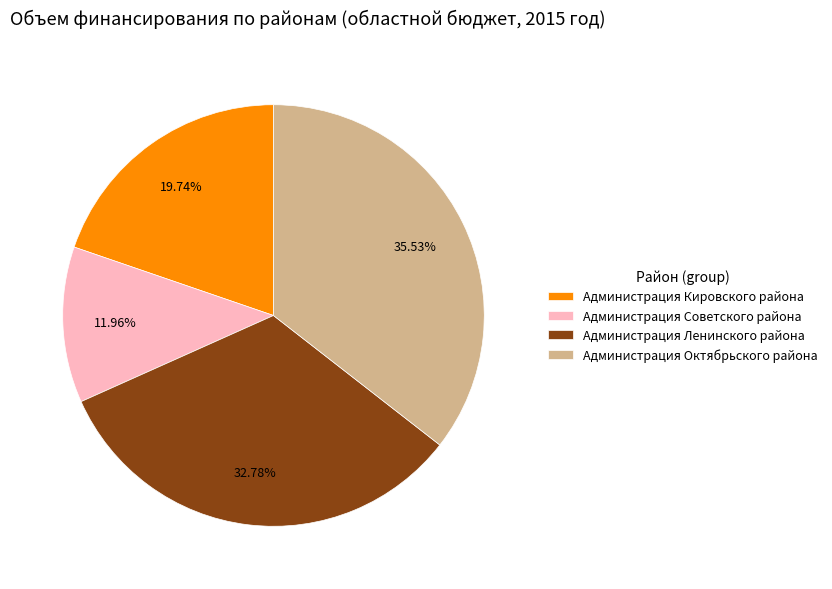

To the nearest percent, what is the combined percentage of Администрация Советского района and Администрация Кировского района?

32%